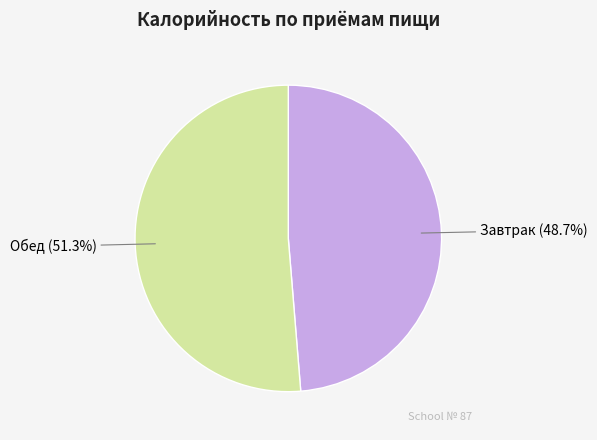

Does Обед account for over 50% of the chart?

Yes